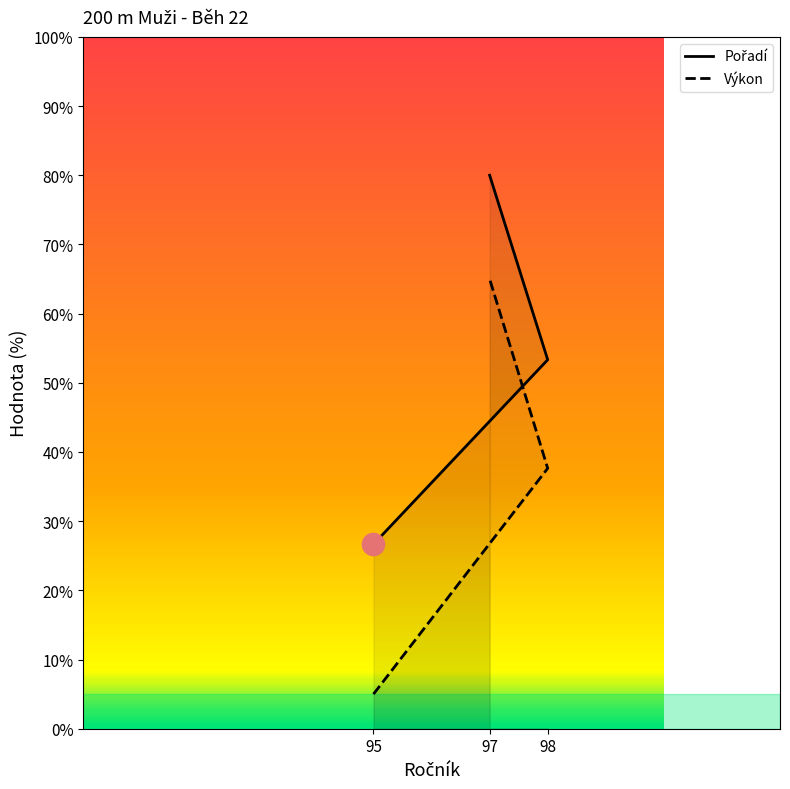

Reading left to right, transcribe all the data shown in this chart.

Pořadí: 95=26.7	98=53.3	97=80.0
Výkon: 95=5.0	98=37.6	97=65.0